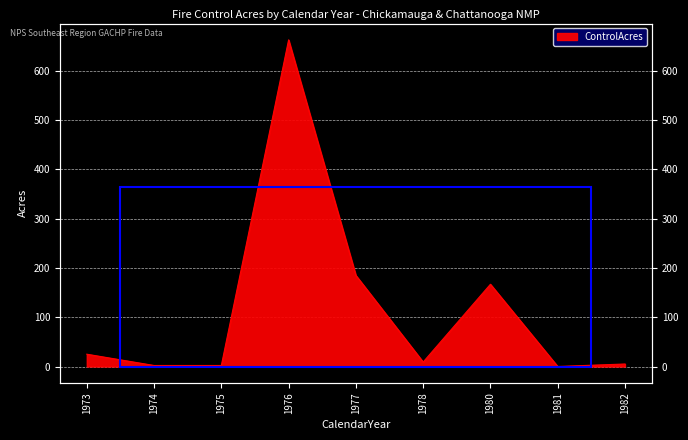

True or false: the data shows 14.3 at 1973.

False